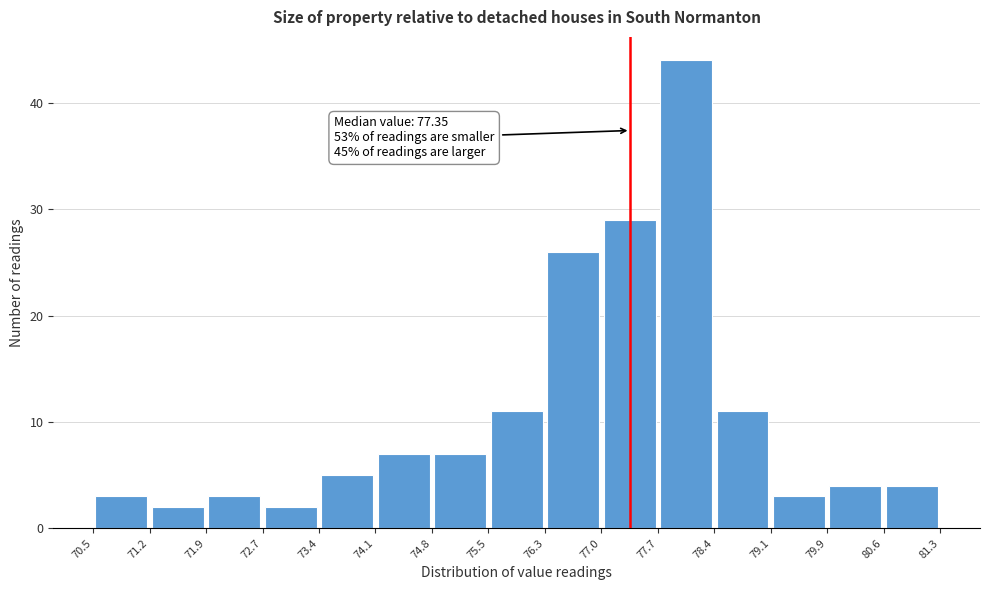

Over which range of the x-axis is the bar tallest?

77.7 to 78.4